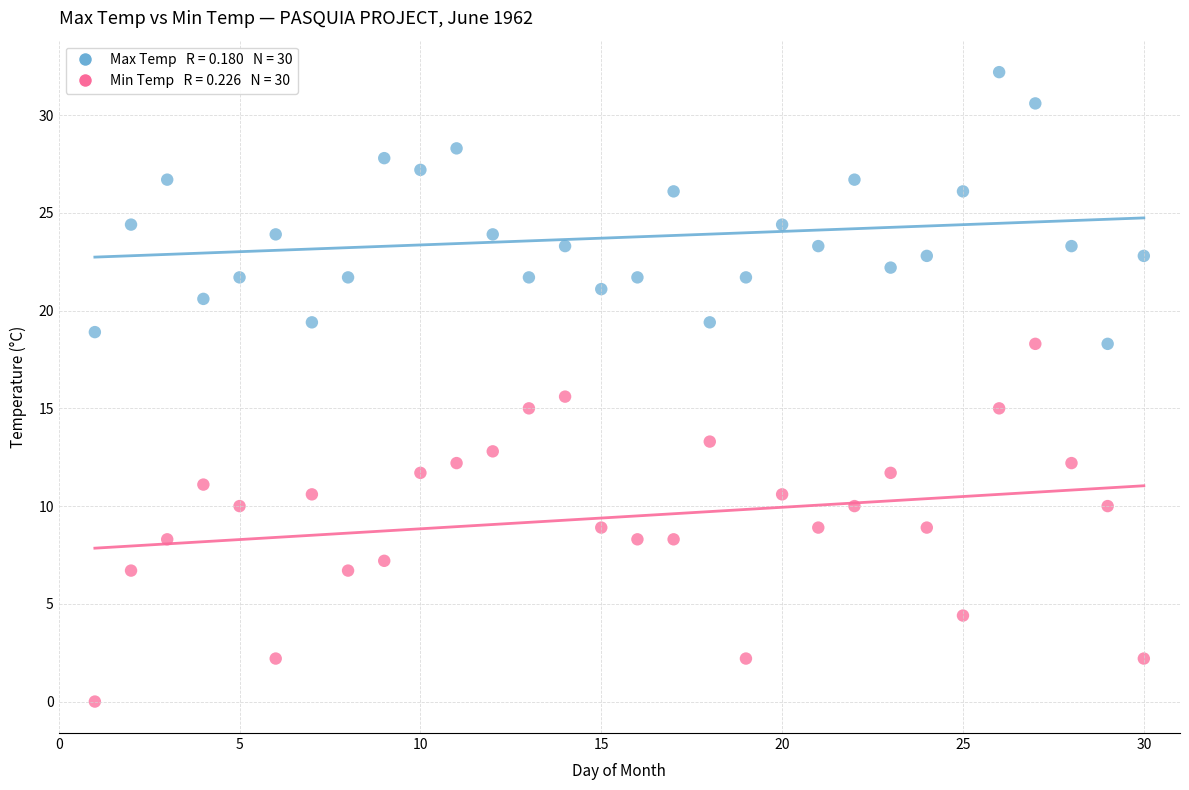

Across all series, what Y value is closest to 16?

15.6